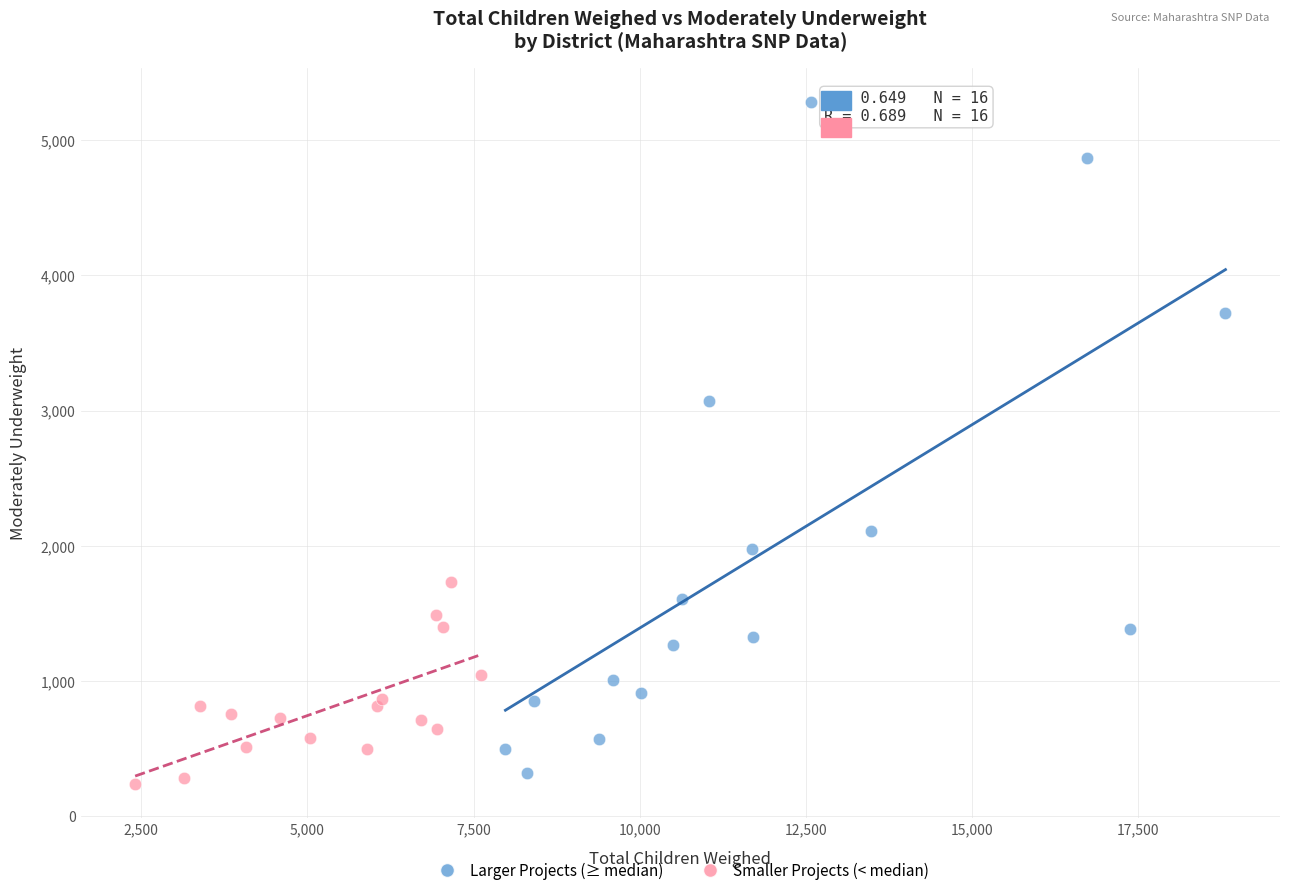

Which series reaches the maximum Y coordinate?

Larger Projects (≥ median)